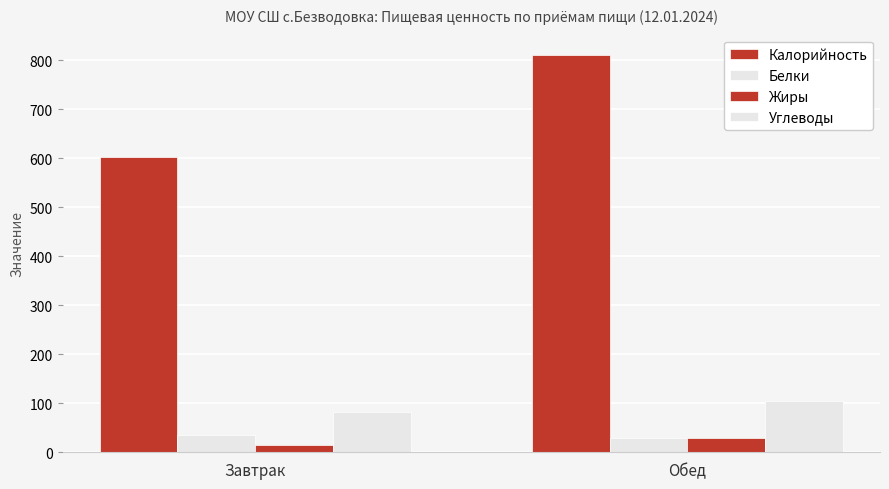

How many Углеводы values are between 83 and 105?

2